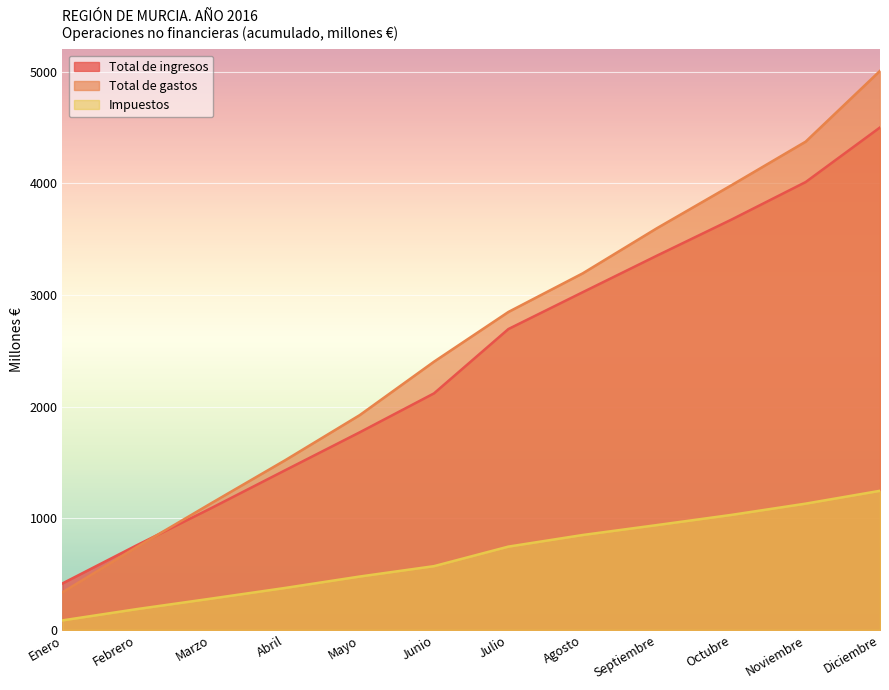

How many values in the Total de gastos series exceed 2848?

5